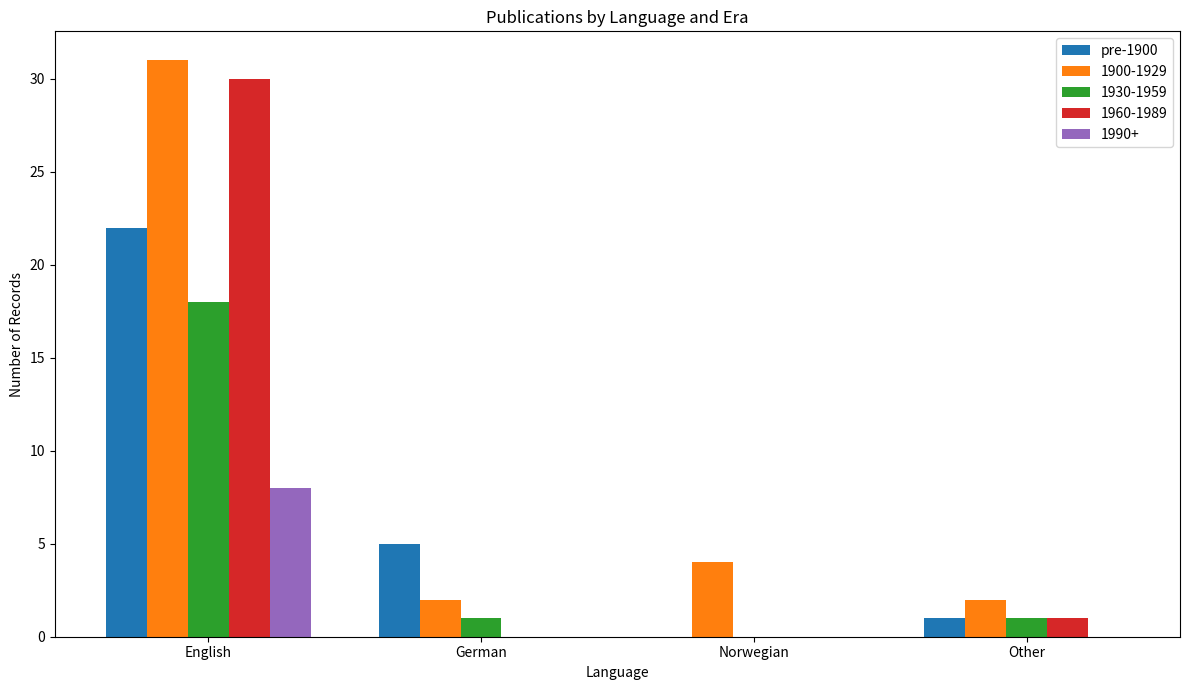

The value of 1990+ at German is 0. True or false?

True